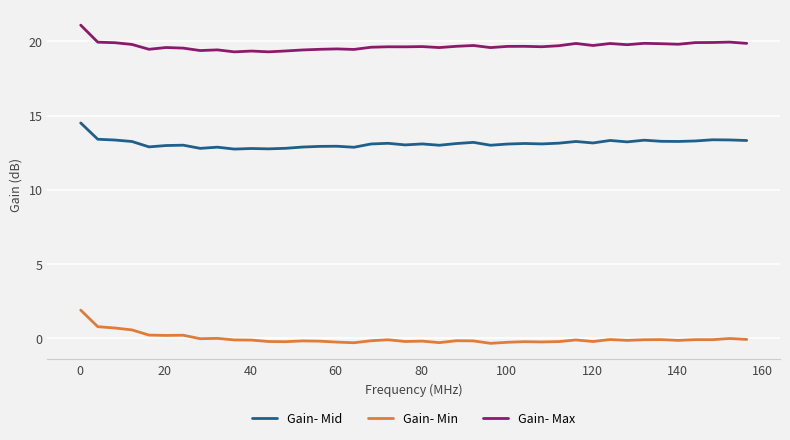

What is the difference between the maximum and minimum values in the Gain- Min series?

2.2